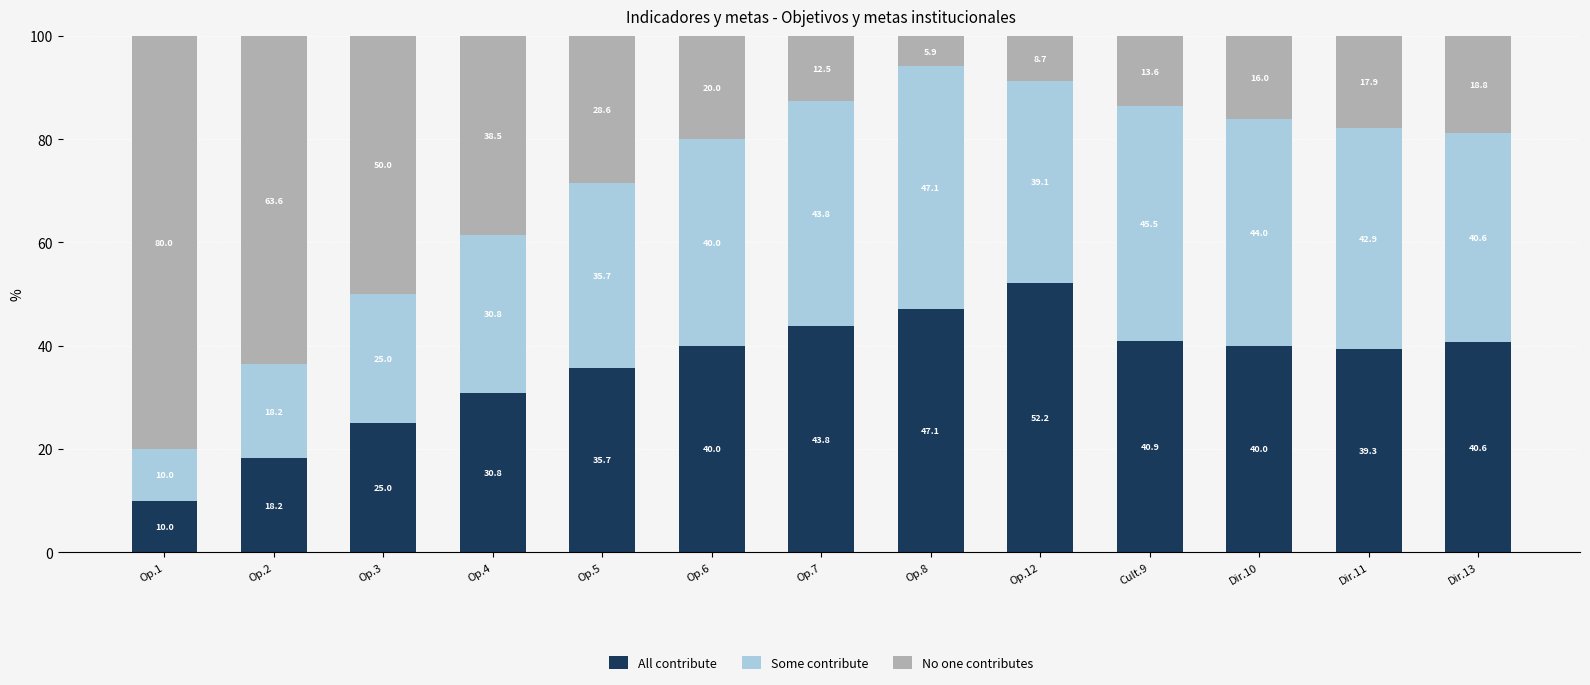

Reading left to right, list the values for the All contribute series.

Op.1=10.0	Op.2=18.2	Op.3=25.0	Op.4=30.8	Op.5=35.7	Op.6=40.0	Op.7=43.8	Op.8=47.1	Op.12=52.2	Cult.9=40.9	Dir.10=40.0	Dir.11=39.3	Dir.13=40.6